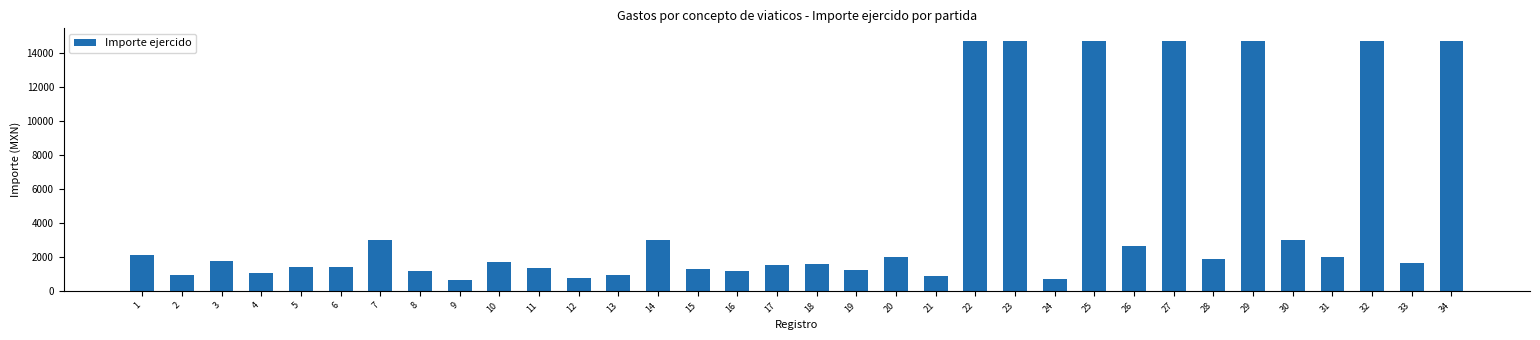

What is the change in value from 6 to 32?

+13300.0